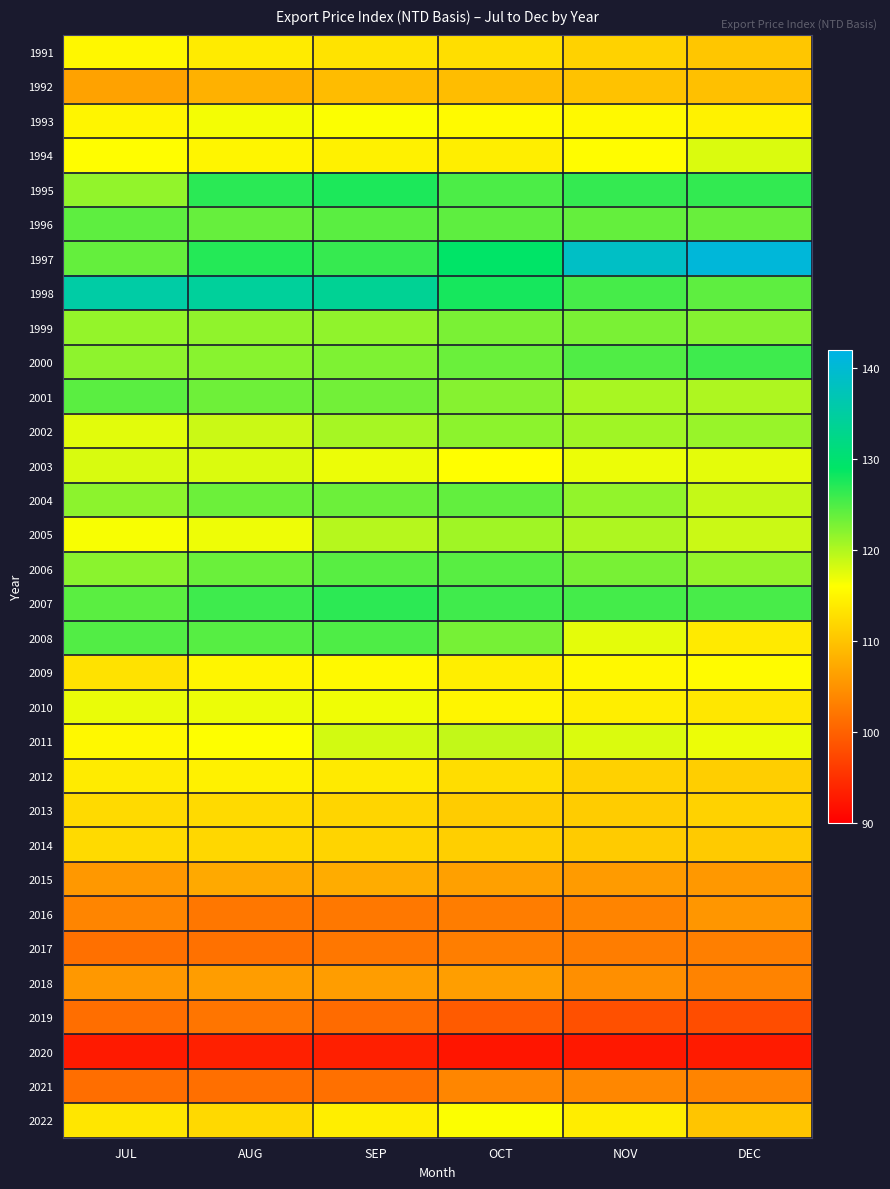

At which category is the sum across all series the highest?

SEP